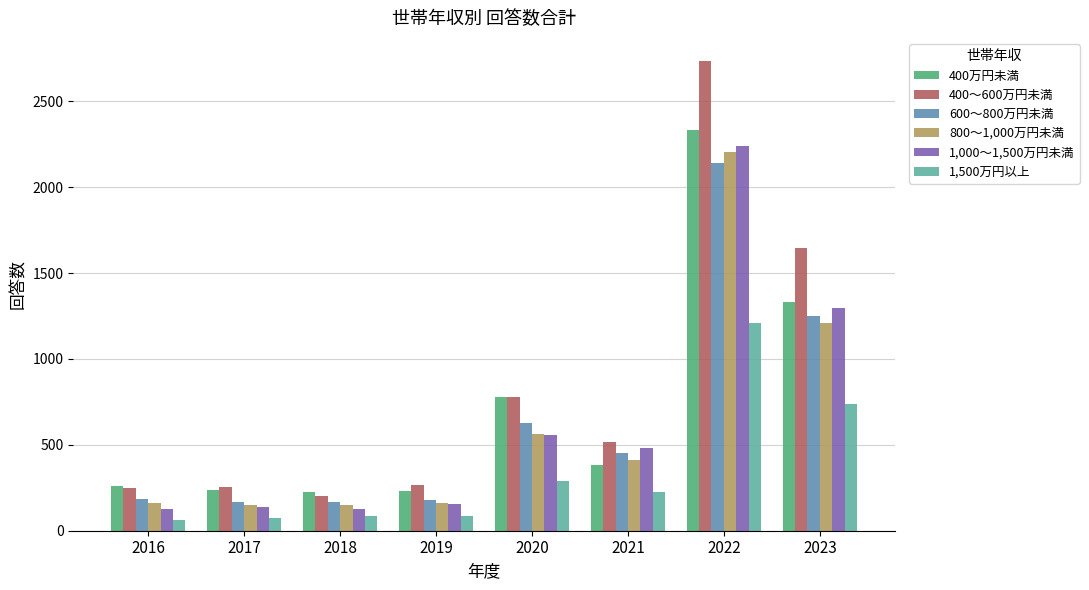

At 2023, list the series in order from smallest to largest.

1,500万円以上, 800～1,000万円未満, 600～800万円未満, 1,000～1,500万円未満, 400万円未満, 400～600万円未満